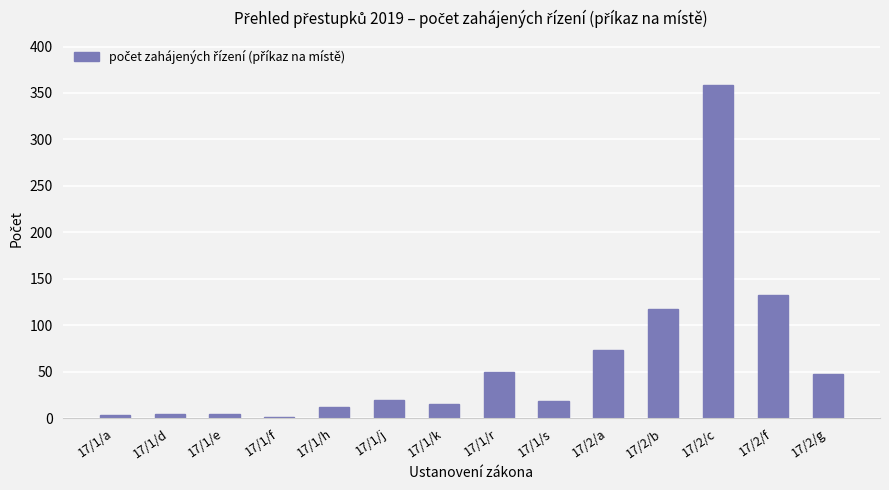

Between 17/2/f and 17/1/s, which is larger?

17/2/f